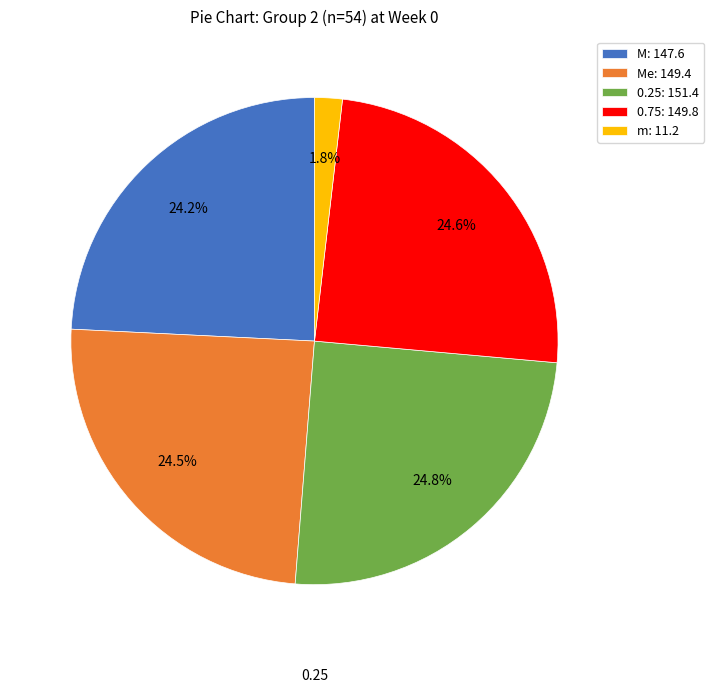

Which slice is the smallest?

m: 11.2